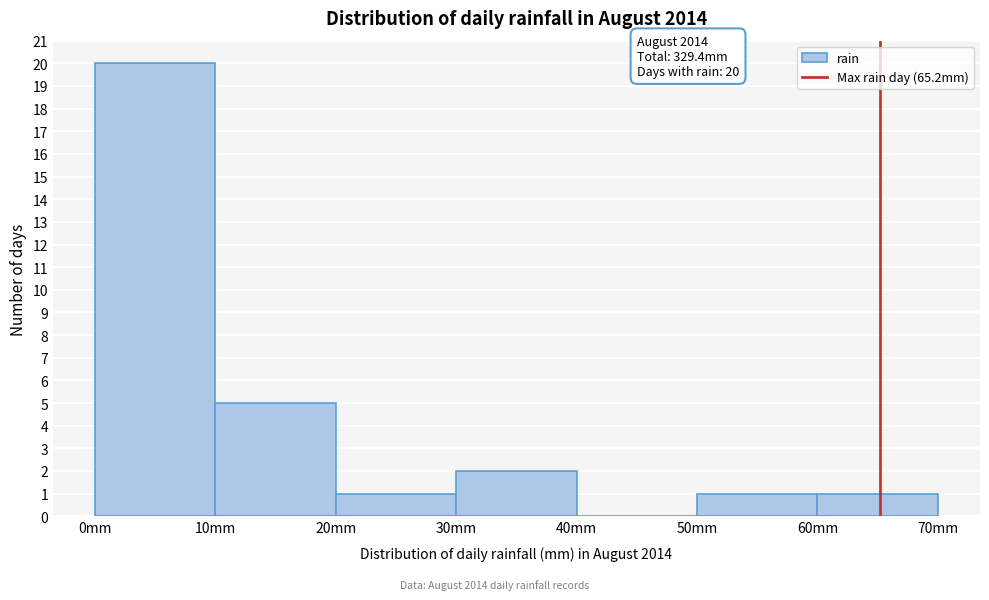

Over which range of the x-axis is the bar tallest?

0 to 10